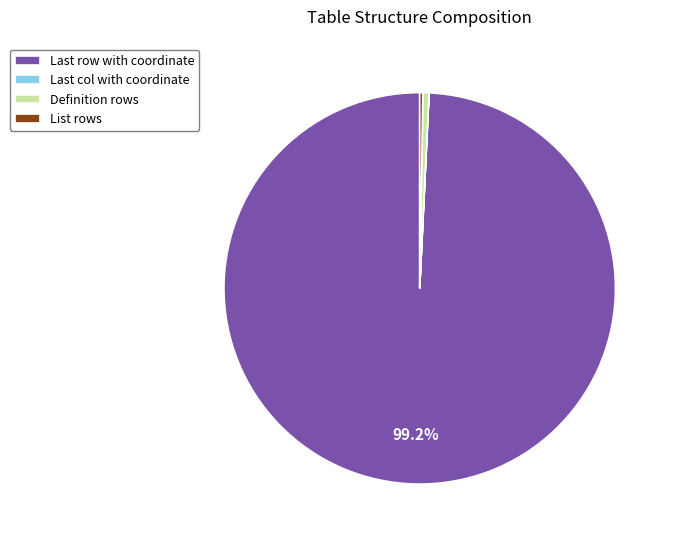

To the nearest percent, what is the average slice percentage?

25%